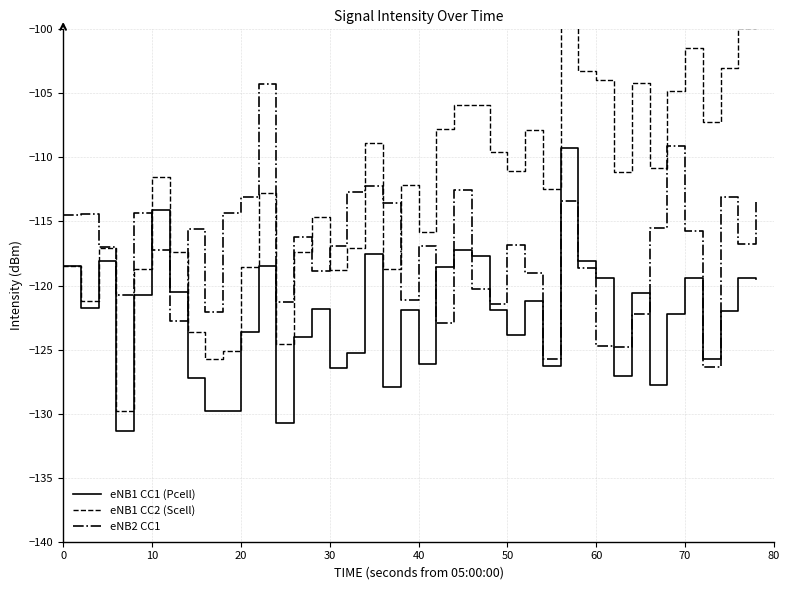

Which series ends up on top after the final intersection of eNB1 CC1 (Pcell) and eNB2 CC1?

eNB2 CC1